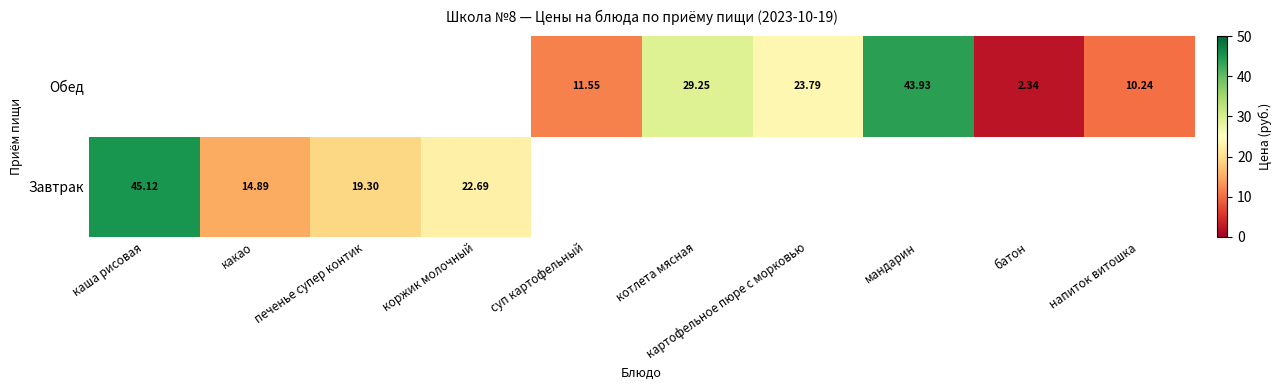

True or false: Обед has a value of 16.9 at котлета мясная.

False